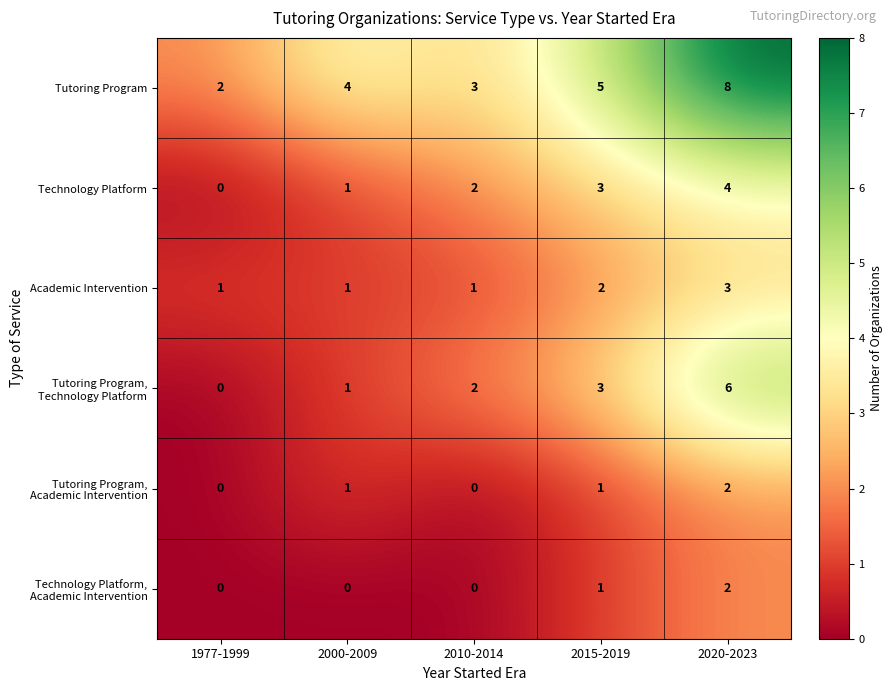

How many categories are shown in the chart?

5